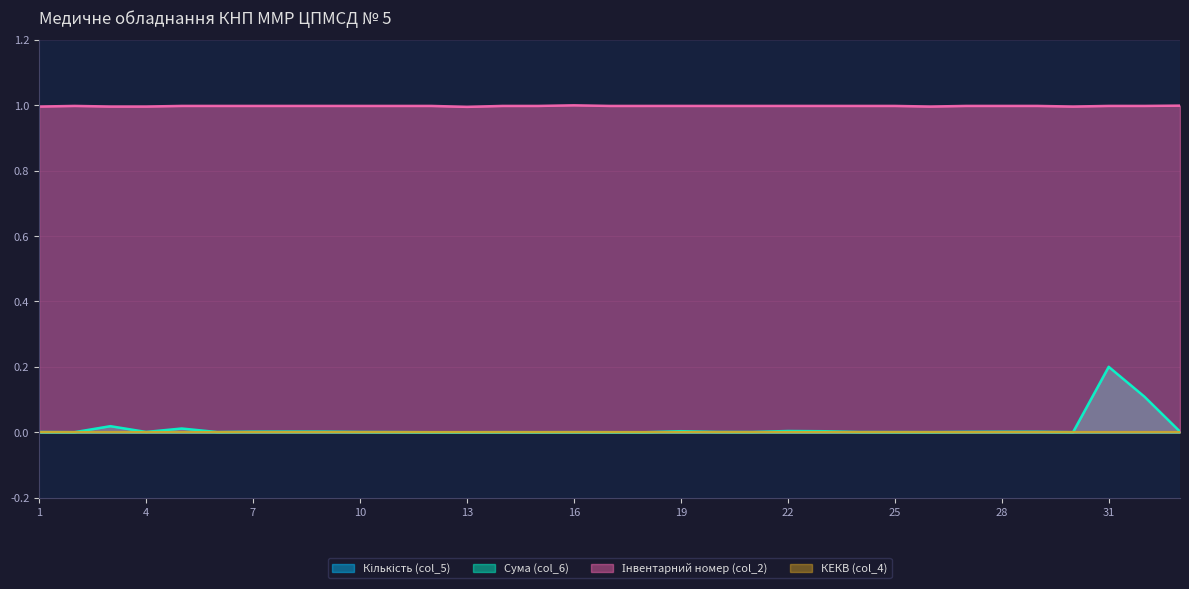

True or false: Кількість (col_5) has more than 2 interior local peaks.

True